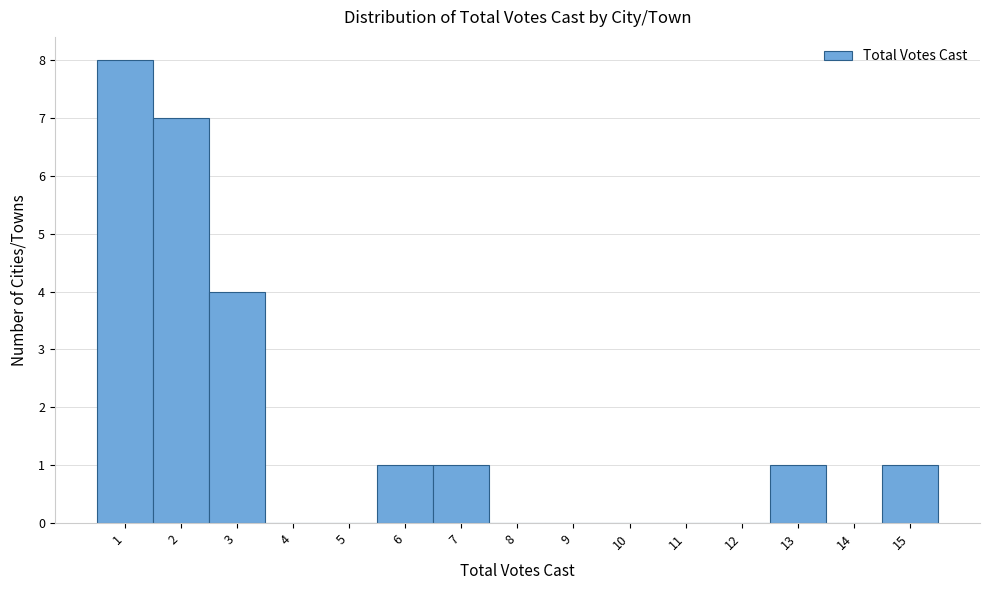

How tall is the bar that spans 2.5 to 3.5 on the x-axis? The values are not printed on the chart, so give them approximately, as read against the axis.

4